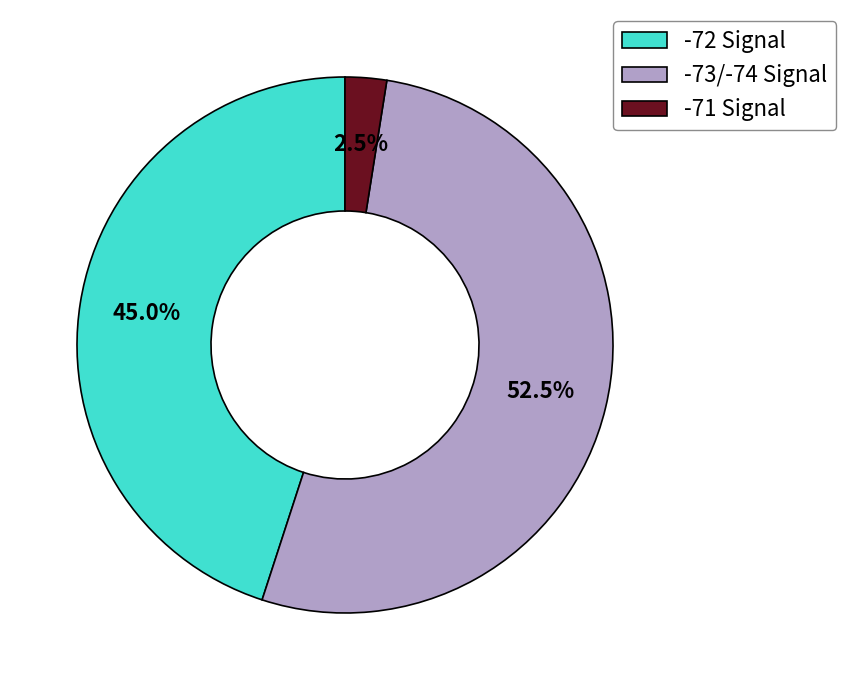

Is there any slice that represents more than half of the pie?

Yes